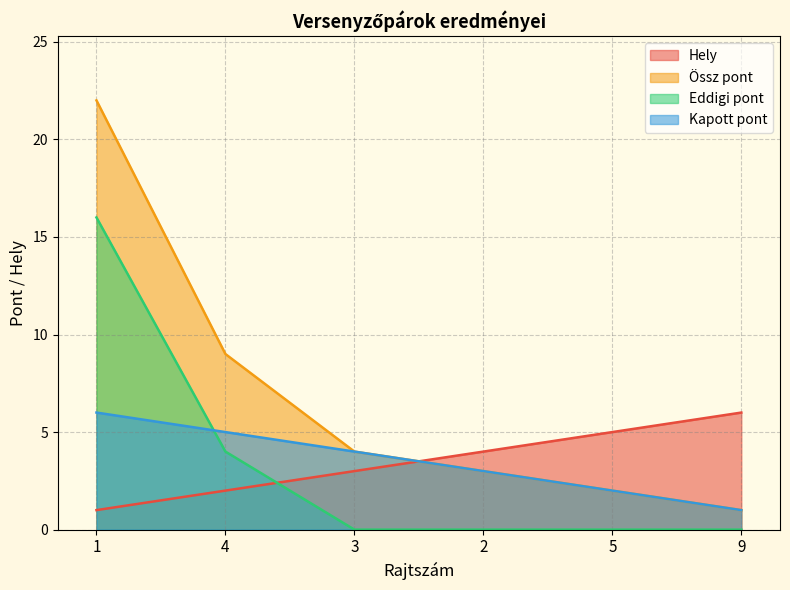

Is the value of Kapott pont at 4 greater than the value of Össz pont at 2?

Yes